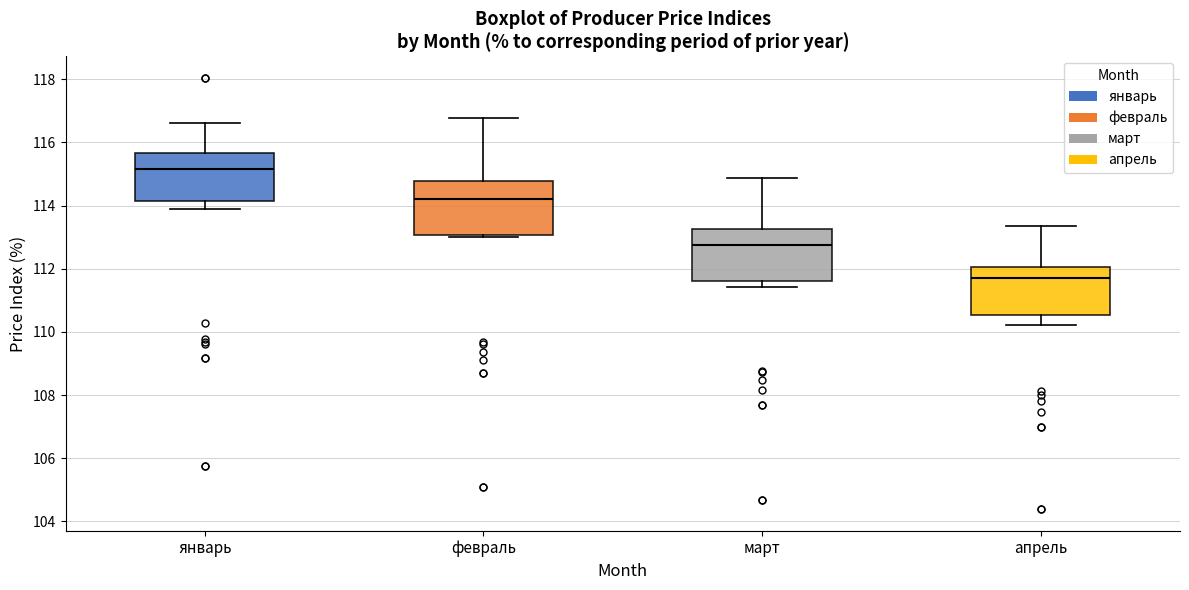

Reading left to right, transcribe this box plot: for each box, give where its median line is, the range the box spans, and where its two whiskers end, as read against the y-axis. The values are not printed on the chart, so give them approximately, as read against the axis.

январь: median 115.2, box 114.2 to 115.6, whiskers 113.8 to 116.6
февраль: median 114.2, box 113.0 to 114.8, whiskers 113.0 (just below the box's lower edge) to 116.8
март: median 112.8, box 111.6 to 113.2, whiskers 111.4 to 114.8
апрель: median 111.8, box 110.6 to 112.0, whiskers 110.2 to 113.4